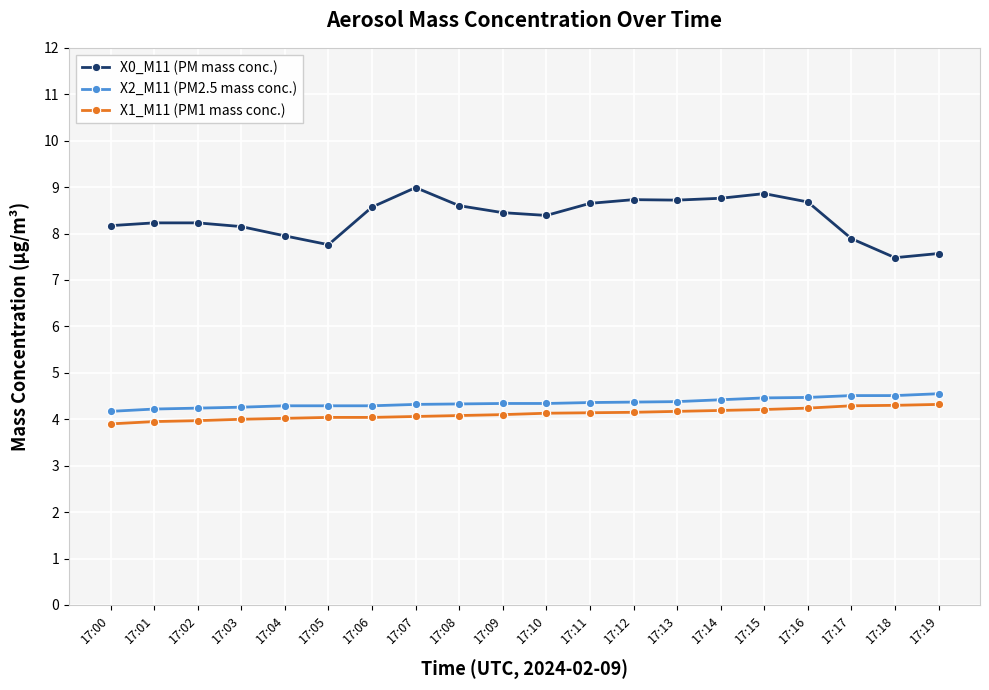

What is the maximum value shown in the chart?

9.0